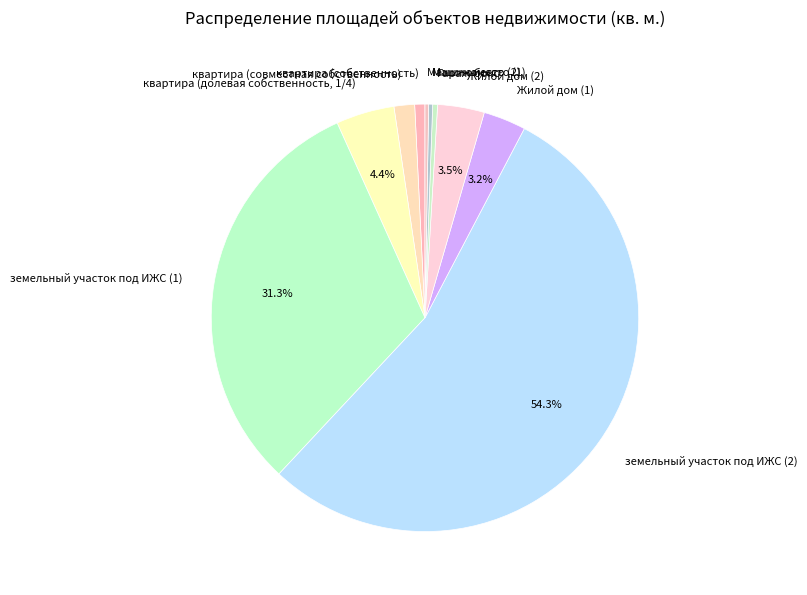

To the nearest percent, what is the combined percentage of Гараж-бокс and квартира (долевая собственность, 1/4)?

5%